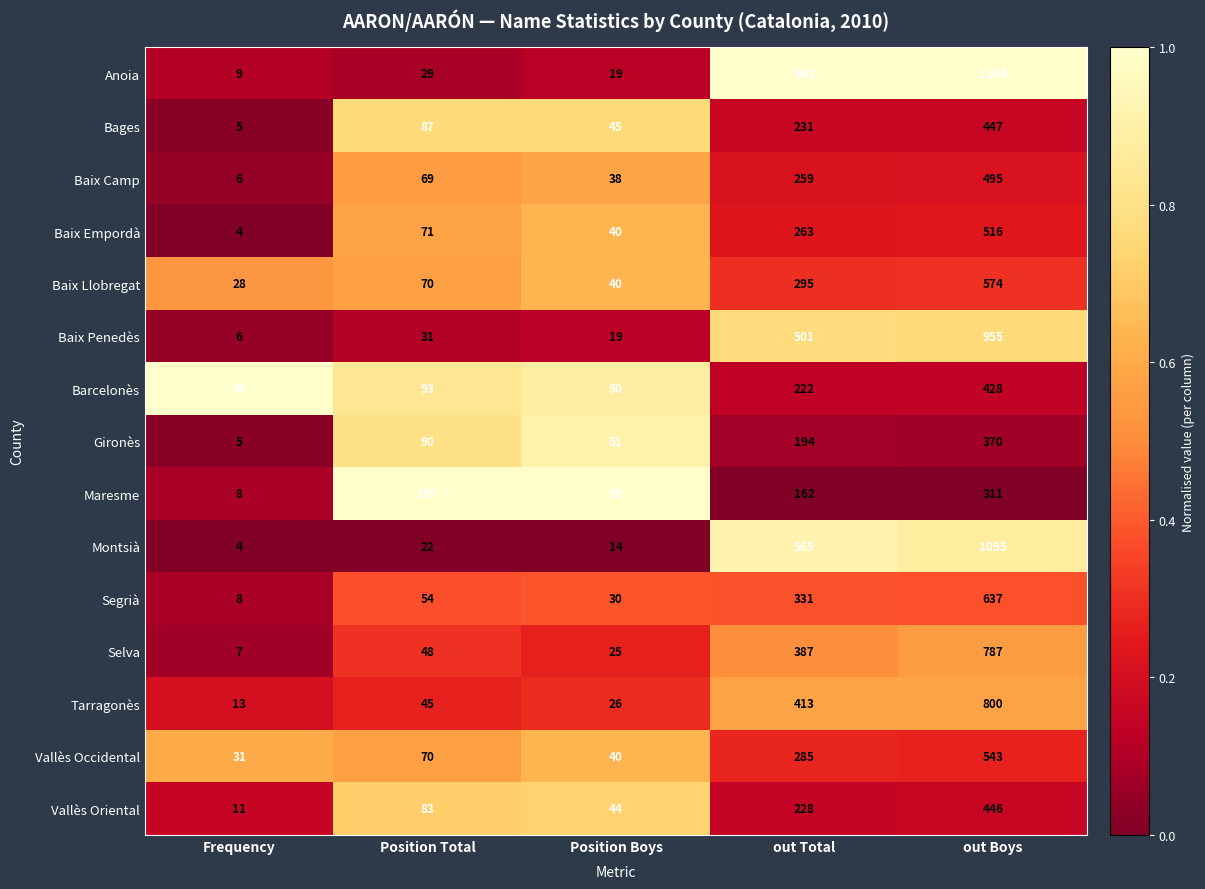

At which label is Gironès closest to 187?

out Total